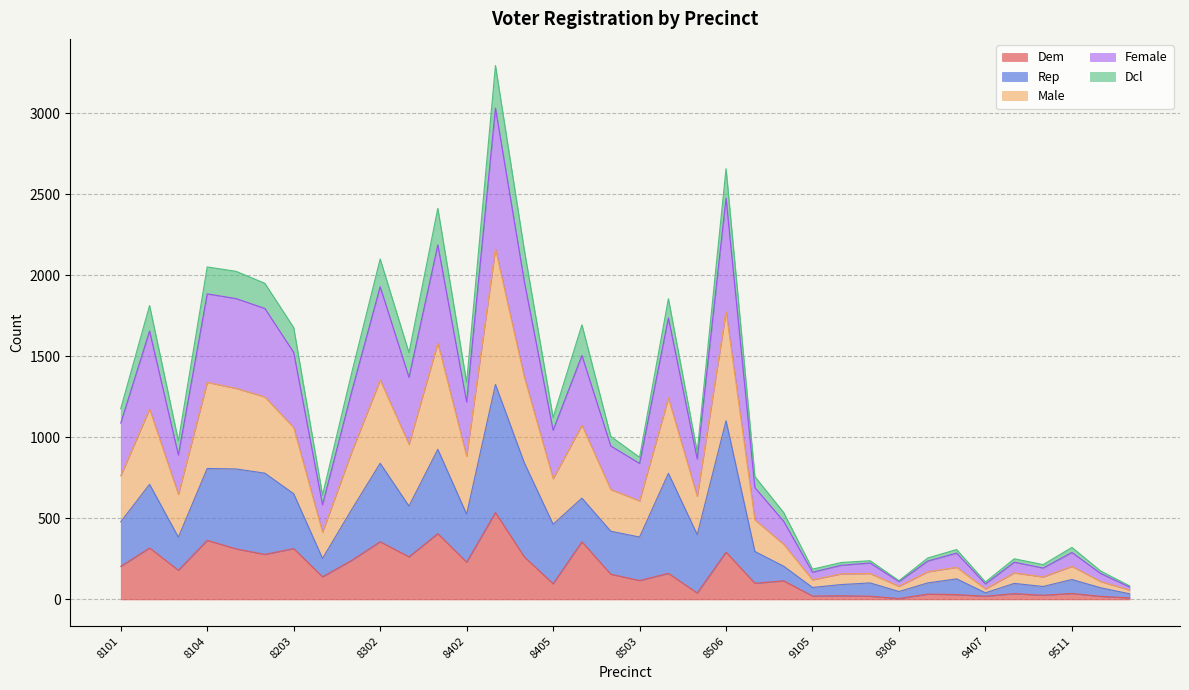

What is the highest value of the Dem series?

536